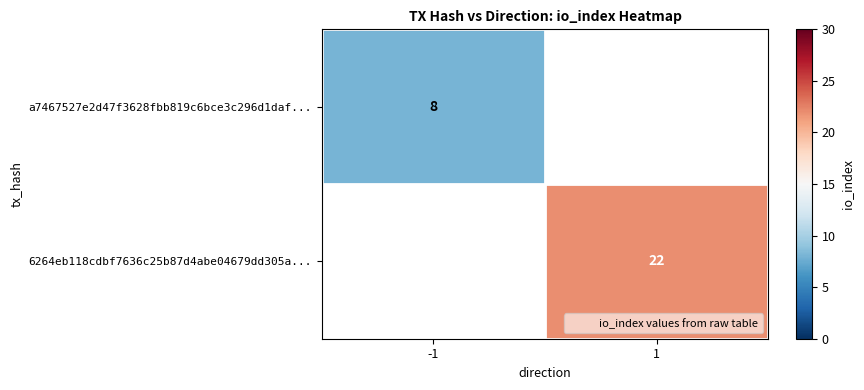

The value of a7467527e2d47f3628fbb819c6bce3c296d1daf... at -1 is 3.6. True or false?

False